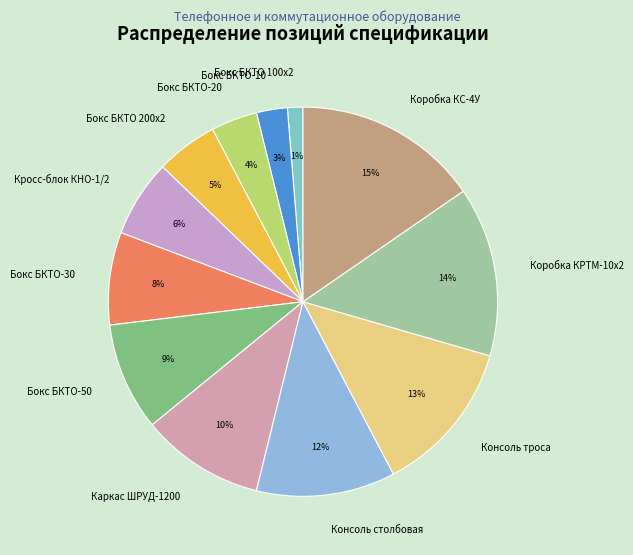

What is the smallest slice in the pie chart?

Бокс БКТО 100x2